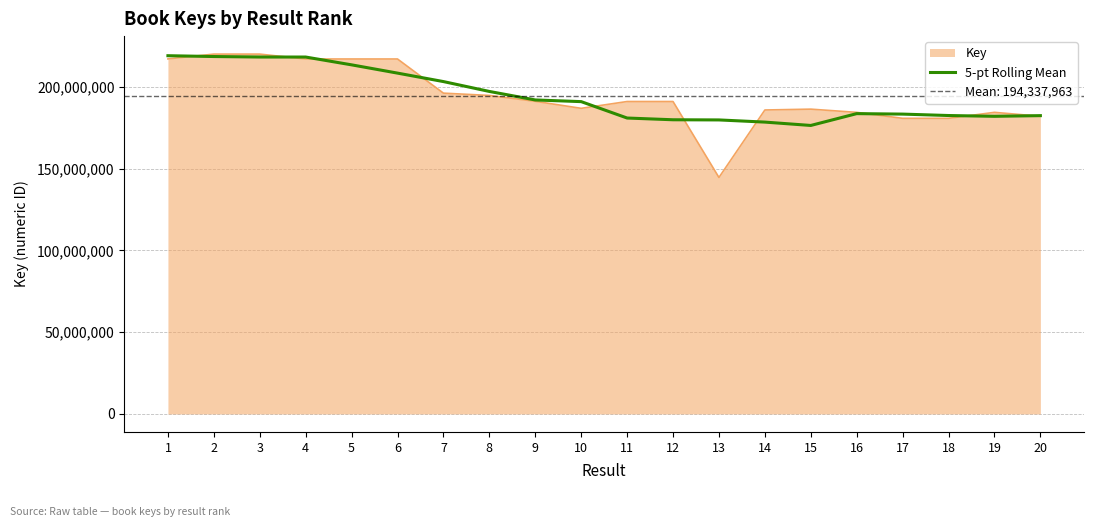

What is the greatest value displayed?

218950606.3